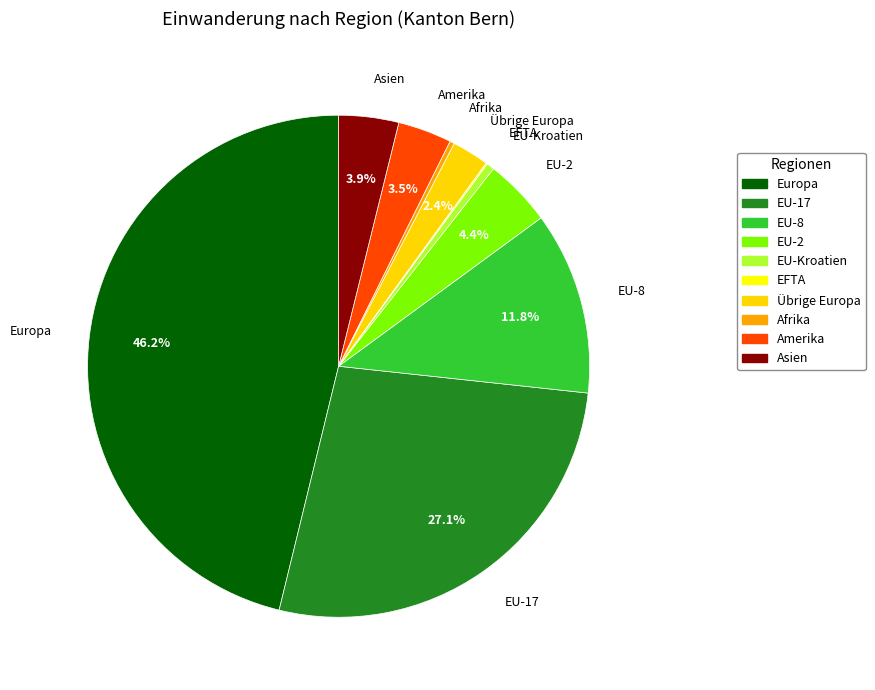

Is there any slice that represents more than half of the pie?

No